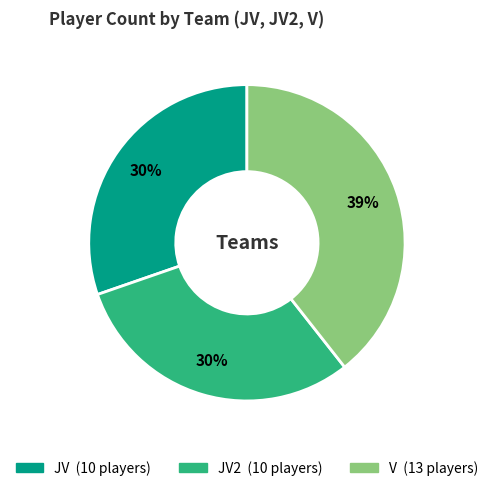

To the nearest percent, what is the average slice percentage?

33%